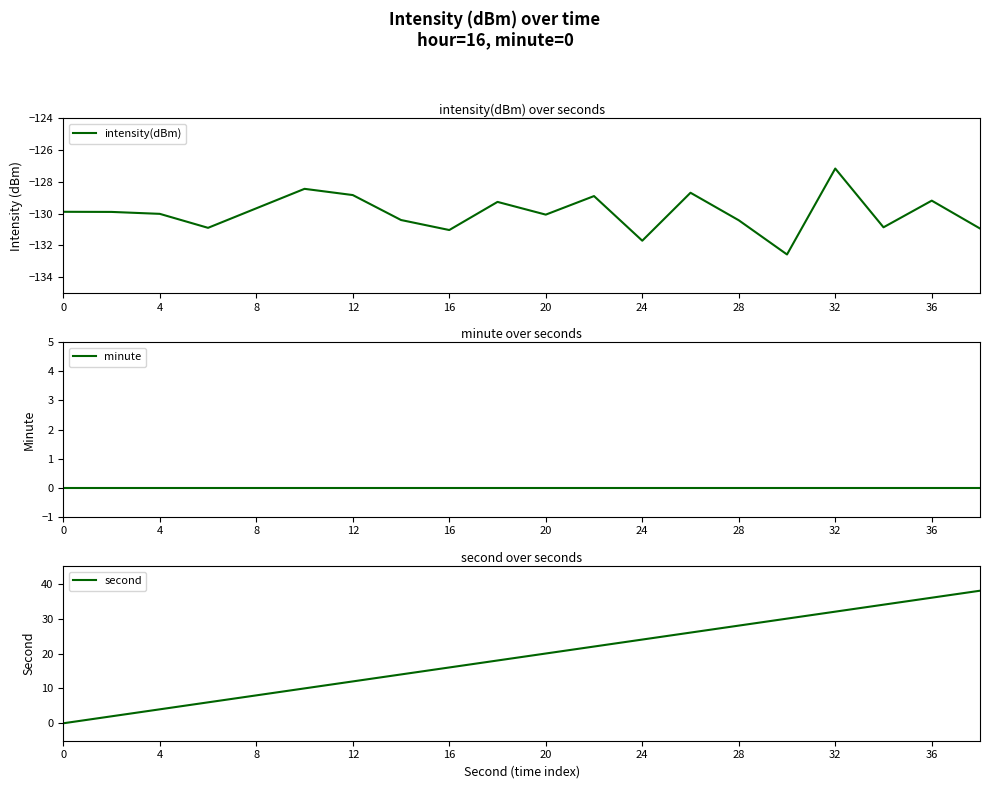

Rank the series at 12 from highest to lowest value.

second, minute, intensity(dBm)